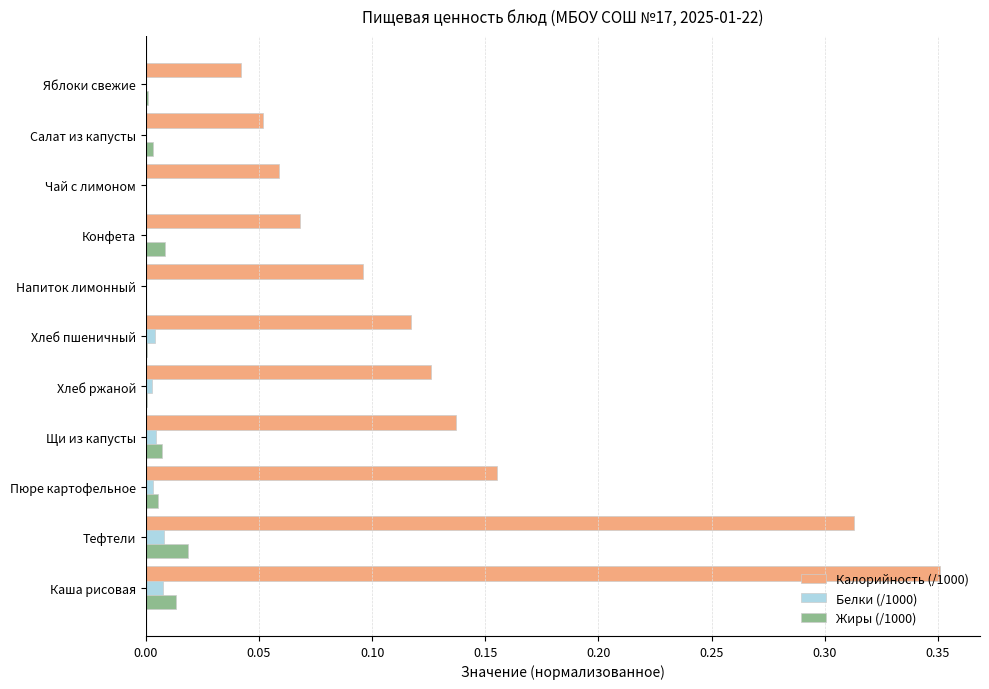

Which series has the largest total across all categories?

Калорийность (/1000)